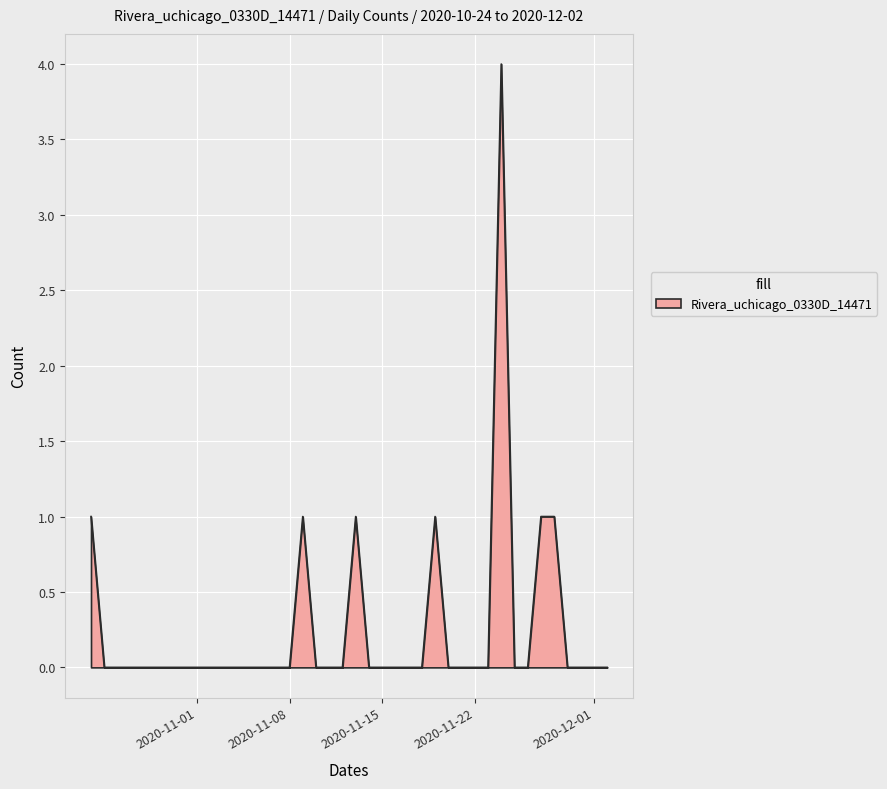

What is the difference between the maximum and minimum values?

4